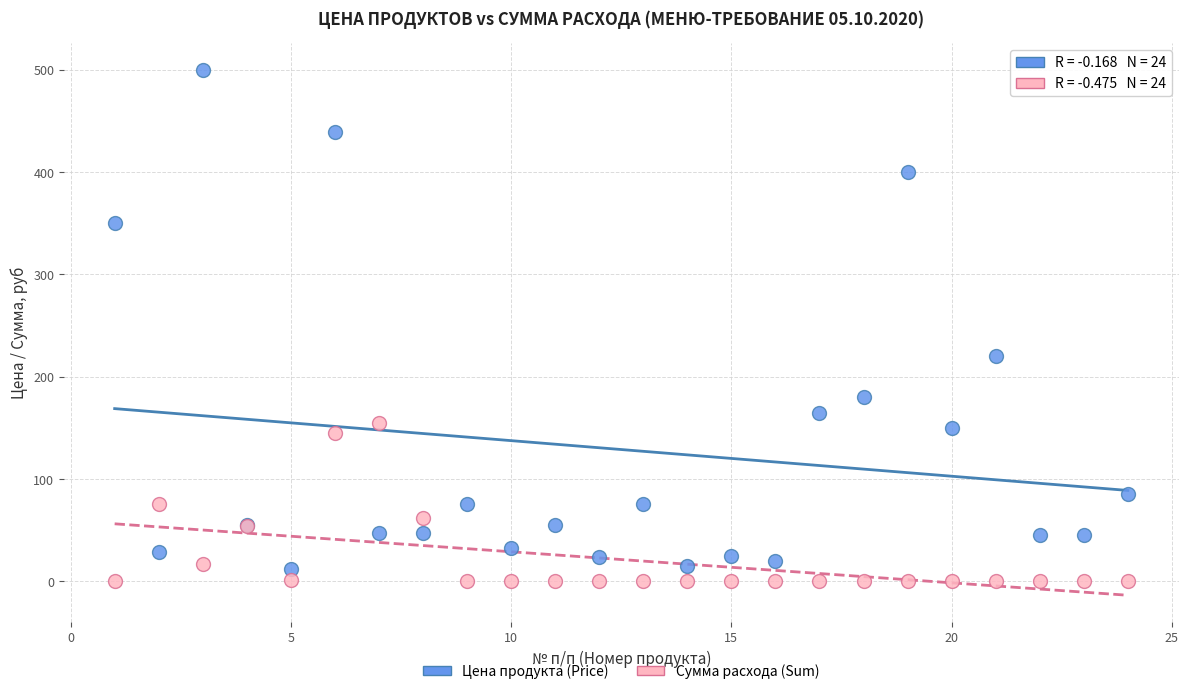

Across all series, what Y value is closest to 250?

220.0